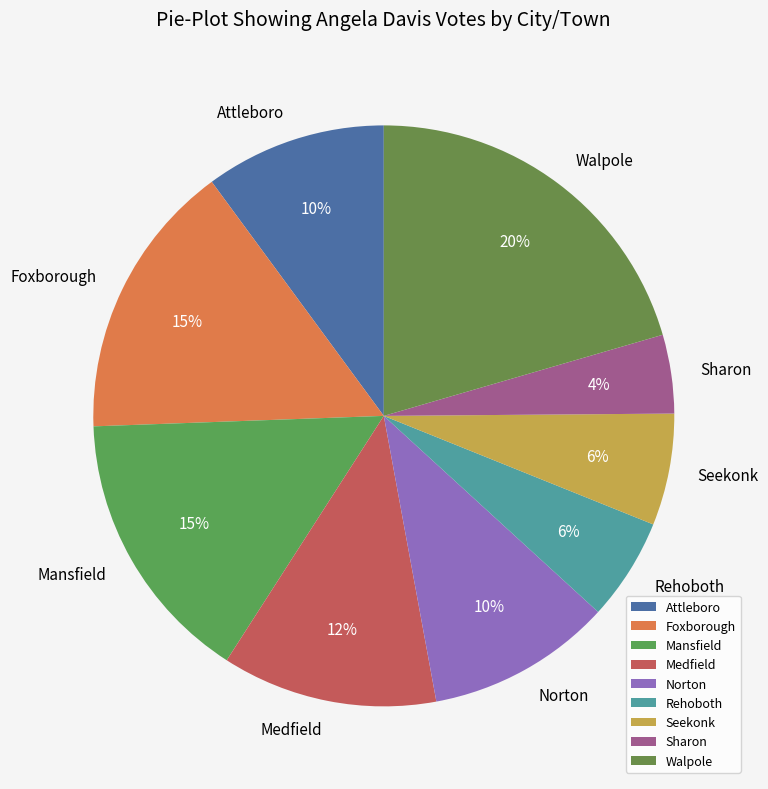

What is the ratio of the value at Attleboro to the value at Medfield?

0.8